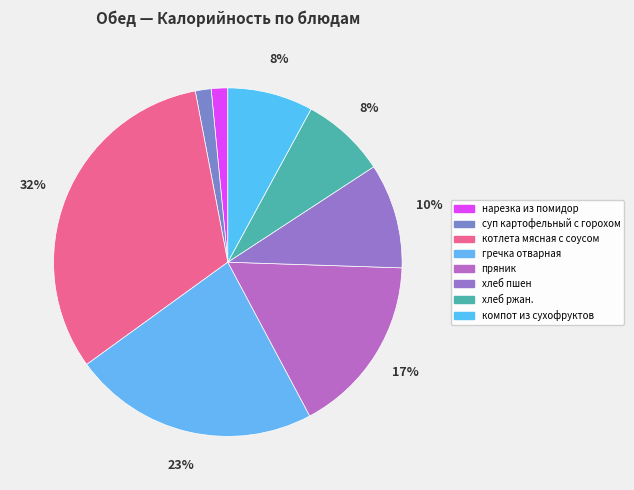

Does компот из сухофруктов account for over 50% of the chart?

No